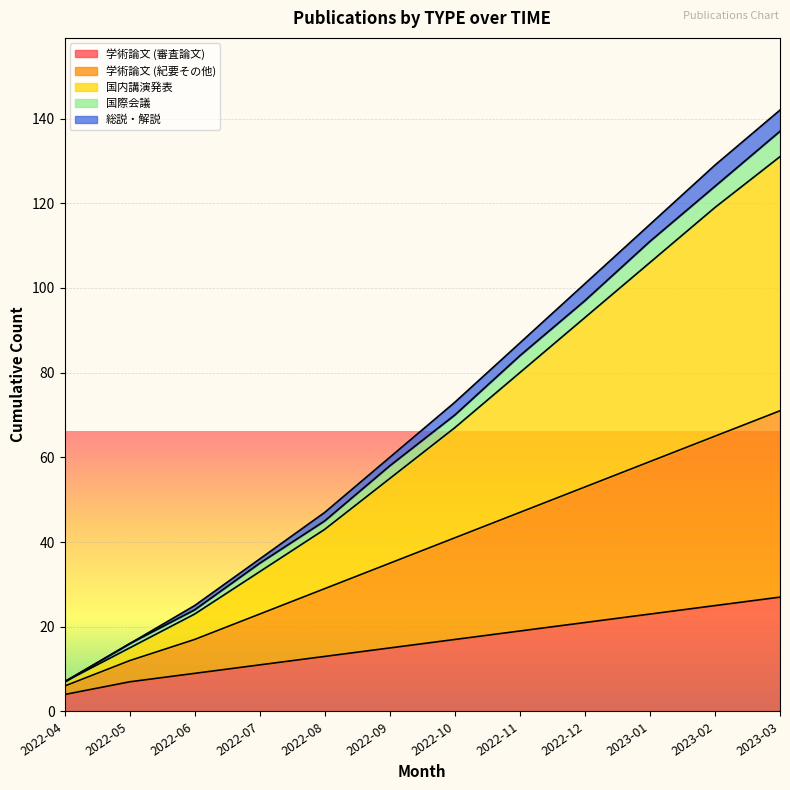

Reading left to right, extract all data points from this chart.

学術論文 (審査論文): 2022-04=4	2022-05=7	2022-06=9	2022-07=11	2022-08=13	2022-09=15	2022-10=17	2022-11=19	2022-12=21	2023-01=23	2023-02=25	2023-03=27
学術論文 (紀要その他): 2022-04=6	2022-05=12	2022-06=17	2022-07=23	2022-08=29	2022-09=35	2022-10=41	2022-11=47	2022-12=53	2023-01=59	2023-02=65	2023-03=71
国内講演発表: 2022-04=7	2022-05=15	2022-06=23	2022-07=33	2022-08=43	2022-09=55	2022-10=67	2022-11=80	2022-12=93	2023-01=106	2023-02=119	2023-03=131
国際会議: 2022-04=7	2022-05=16	2022-06=24	2022-07=35	2022-08=45	2022-09=58	2022-10=70	2022-11=84	2022-12=97	2023-01=111	2023-02=124	2023-03=137
総説・解説: 2022-04=7	2022-05=16	2022-06=25	2022-07=36	2022-08=47	2022-09=60	2022-10=73	2022-11=87	2022-12=101	2023-01=115	2023-02=129	2023-03=142